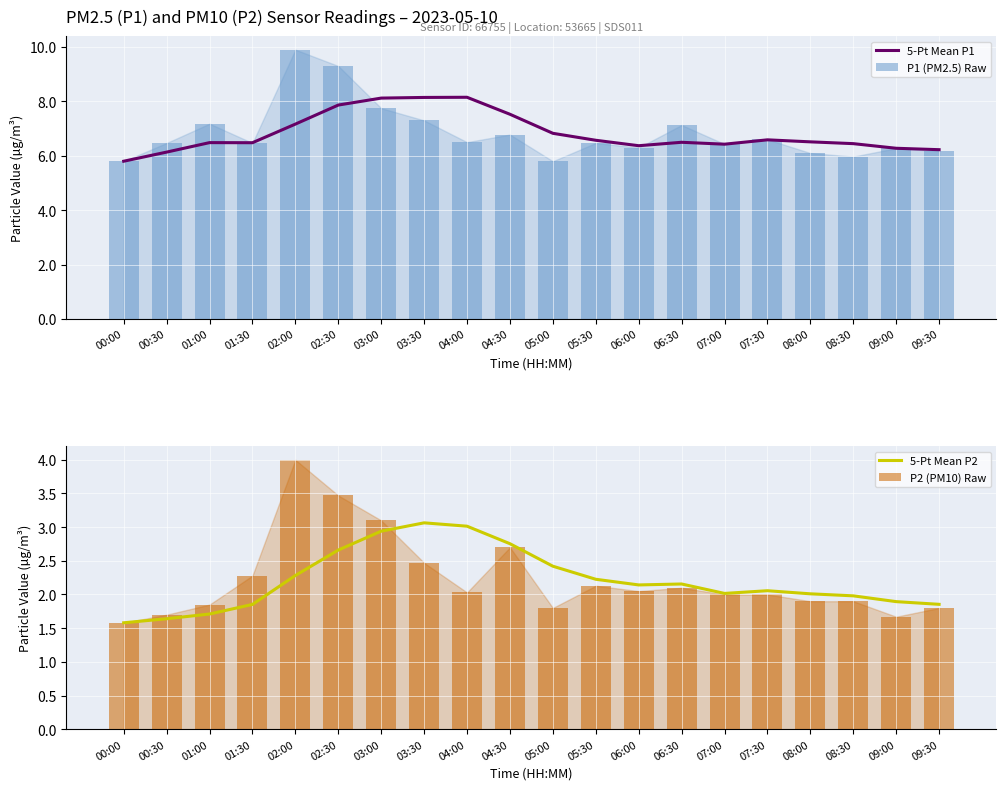

Reading right to left, what are all the values shown in this chart?

5-Pt Mean P1: 6.2	6.3	6.4	6.5	6.6	6.4	6.5	6.4	6.6	6.8	7.5	8.2	8.1	8.1	7.9	7.2	6.5	6.5	6.1	5.8
P1 (PM2.5) Raw: 6.2	6.3	6.0	6.1	6.6	6.4	7.1	6.3	6.5	5.8	6.8	6.5	7.3	7.8	9.3	9.9	6.5	7.2	6.5	5.8
5-Pt Mean P2: 1.9	1.9	2.0	2.0	2.1	2.0	2.2	2.1	2.2	2.4	2.8	3.0	3.1	2.9	2.7	2.3	1.9	1.7	1.6	1.6
P2 (PM10) Raw: 1.8	1.7	1.9	1.9	2.0	2.0	2.1	2.0	2.1	1.8	2.7	2.0	2.5	3.1	3.5	4.0	2.3	1.9	1.7	1.6